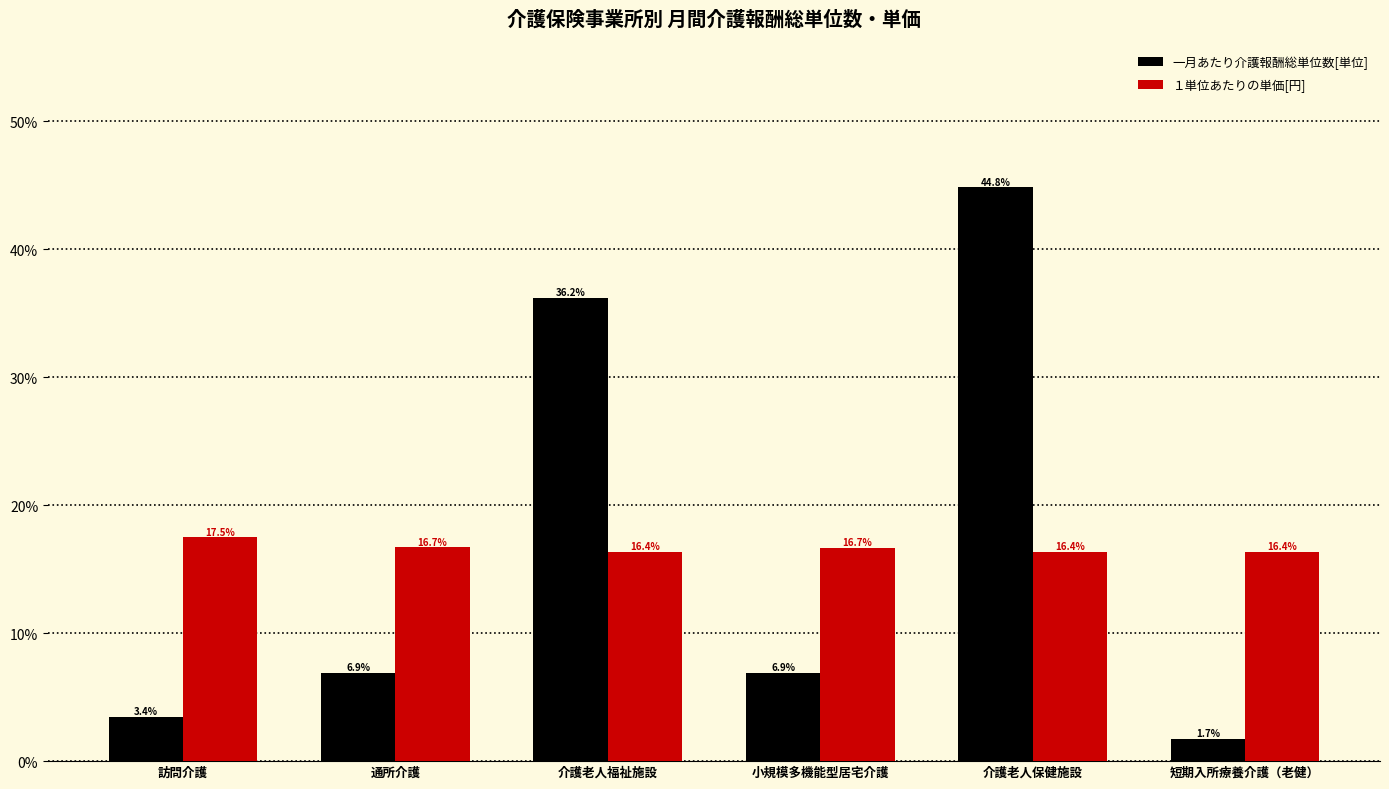

Between 訪問介護 and 短期入所療養介護（老健）, which series saw the biggest shift?

一月あたり介護報酬総単位数[単位]